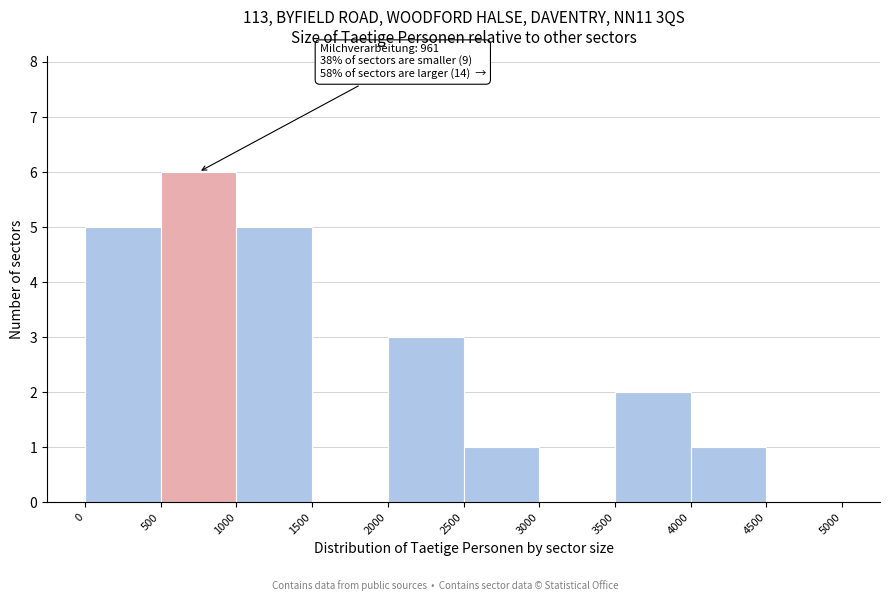

Over which range of the x-axis is the bar tallest?

500 to 1000